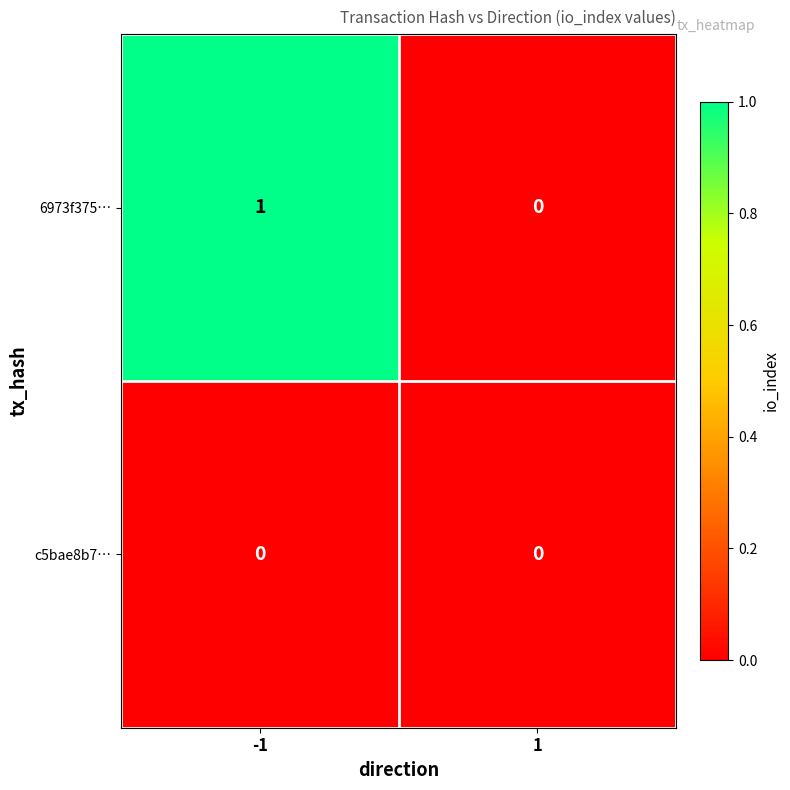

Which category has the highest value across all series?

-1